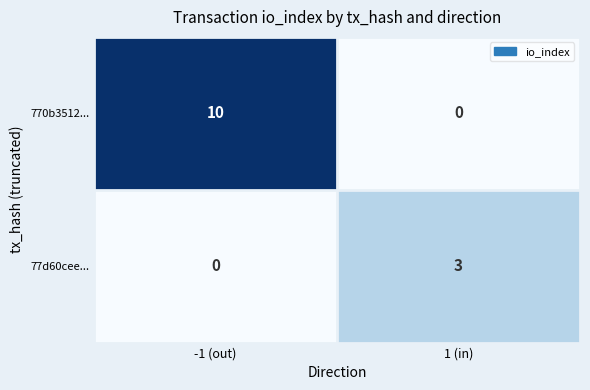

Which series changed the most between -1 (out) and 1 (in)?

770b3512...